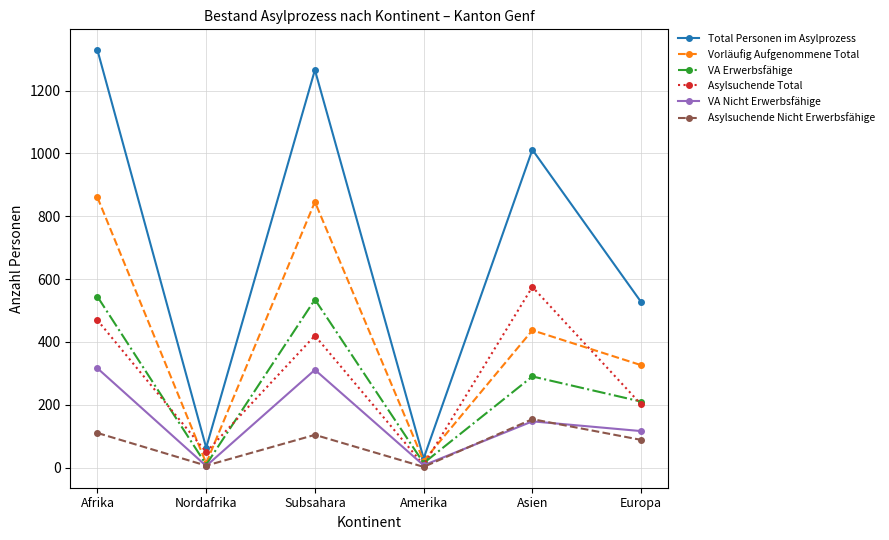

What is the difference between the second highest and minimum values in the Asylsuchende Total series?

461